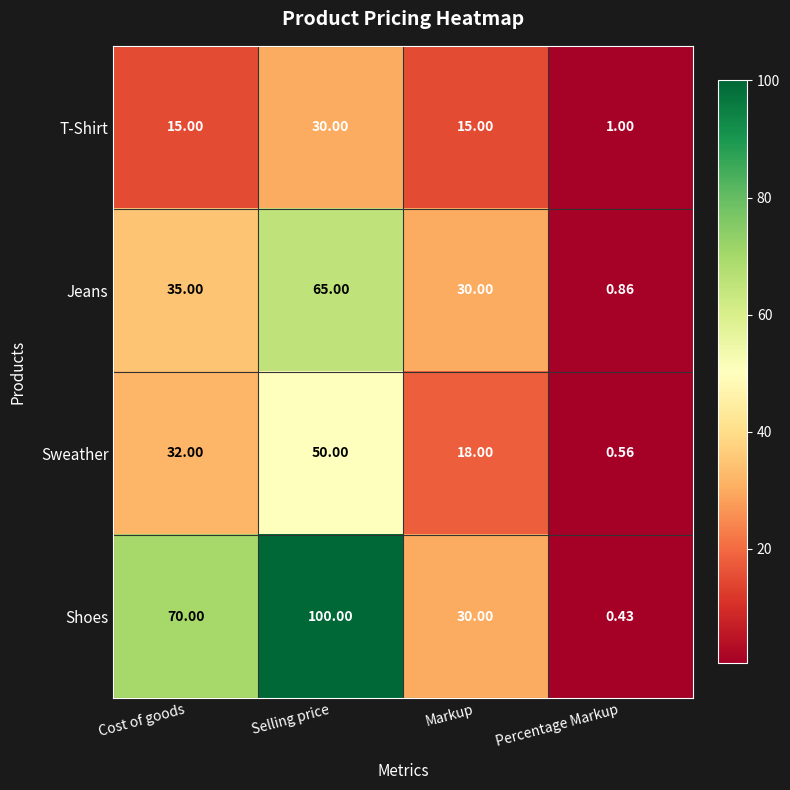

At which label is Jeans closest to 32?

Markup